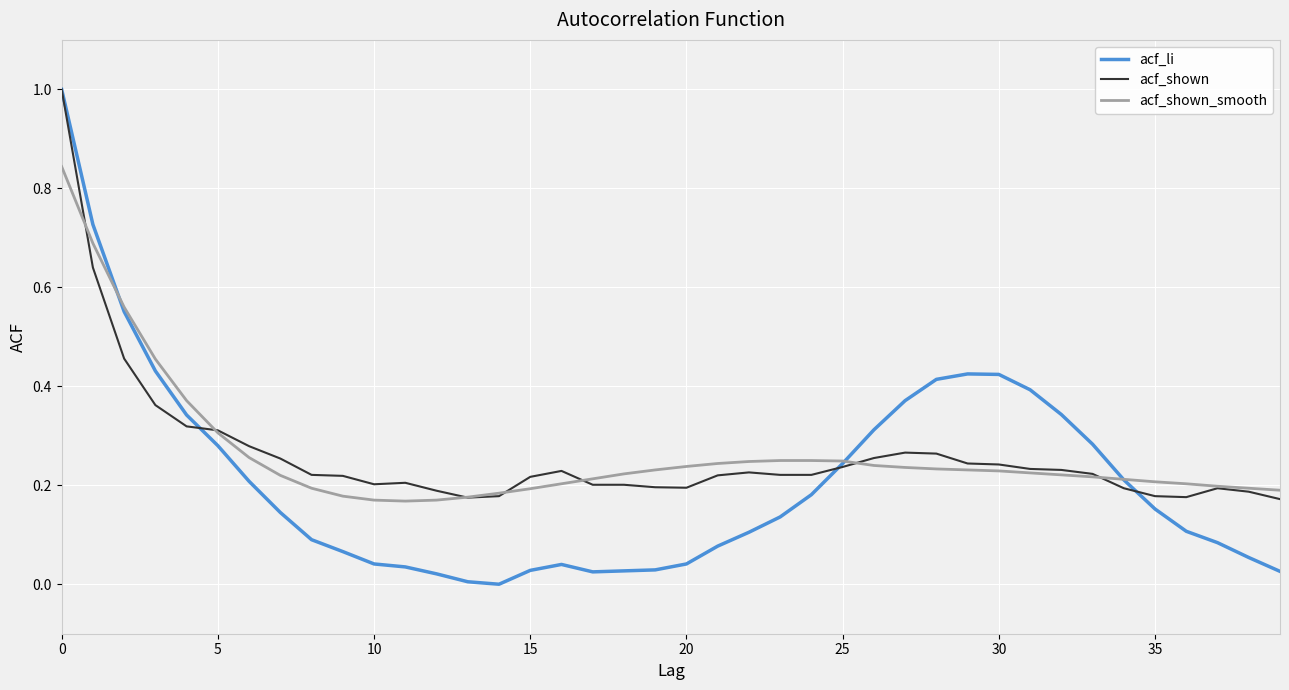

Which series has the largest range (max minus min)?

acf_li